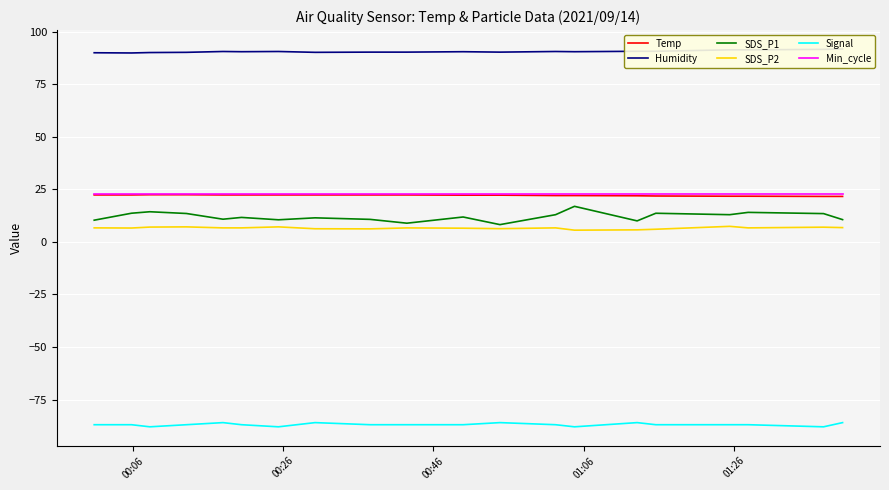

How many distinct data groups are displayed?

6